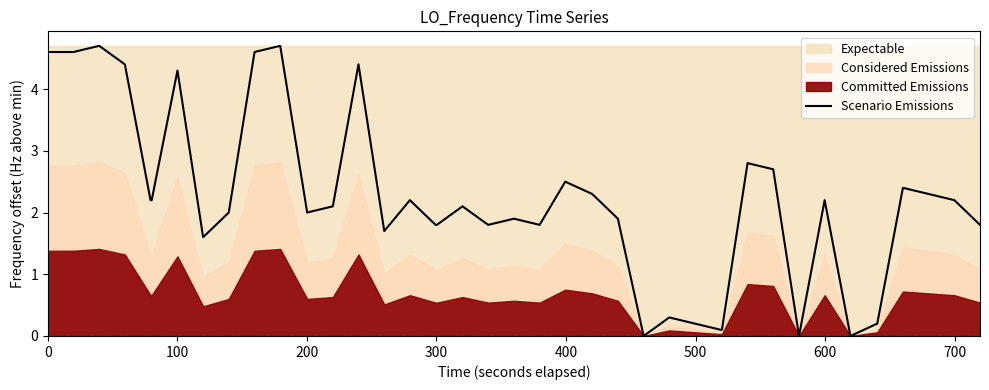

Does the chart display data point markers on the line(s)?

No